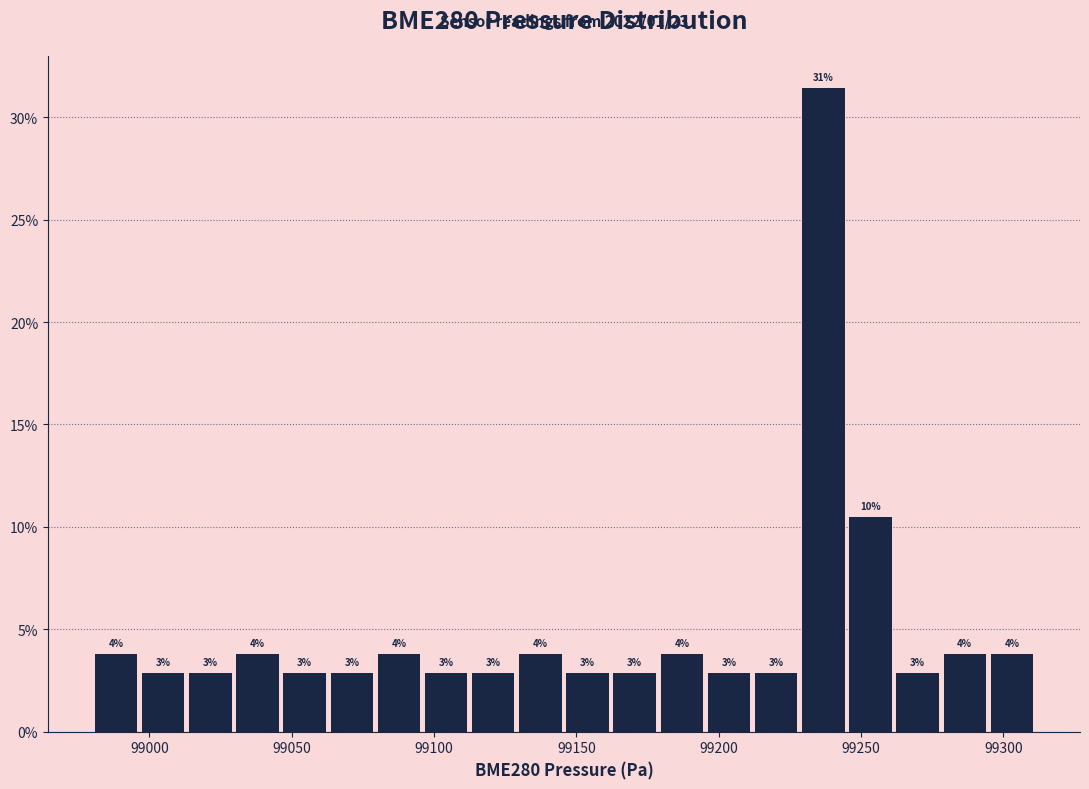

Read against the x-axis, roughly where is the centre of the tallest bar?

99235